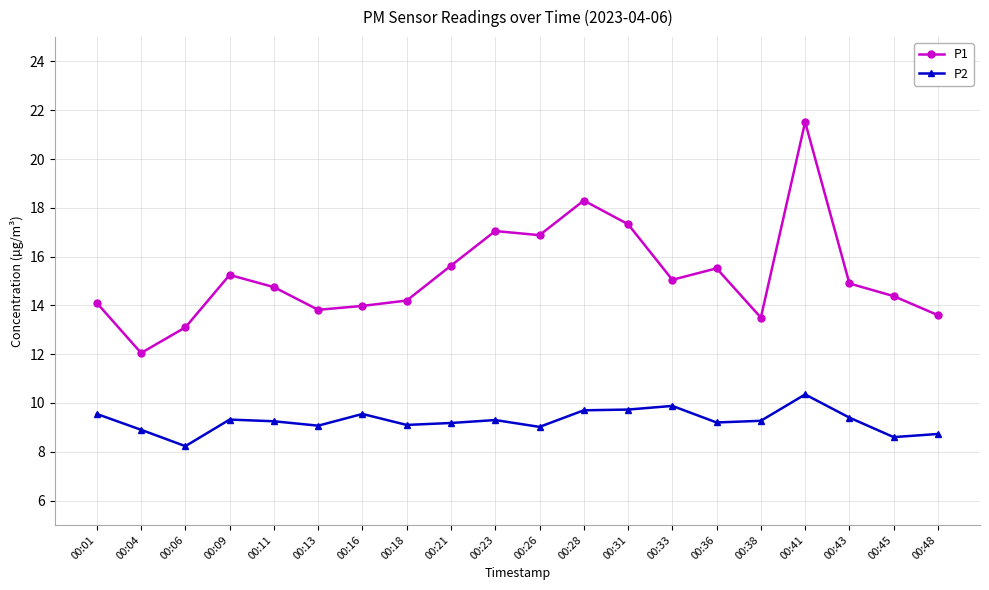

What is the smallest value displayed?

8.2